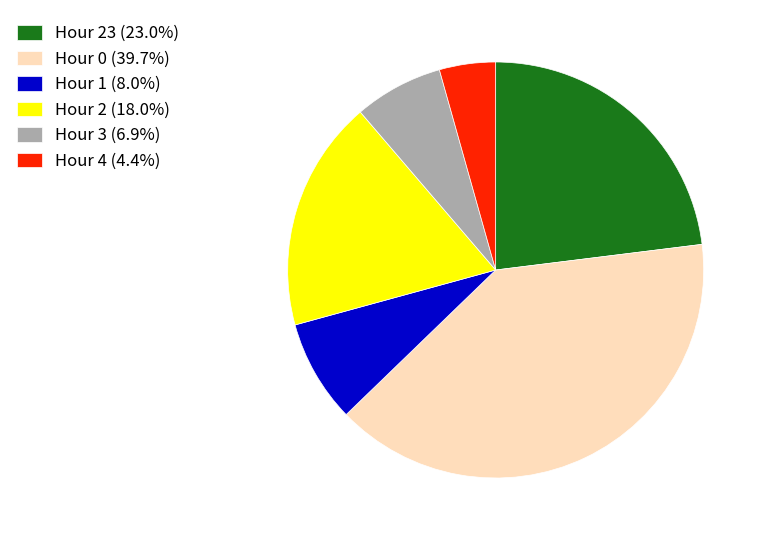

Approximately how many times larger is the value at Hour 3 (6.9%) compared to Hour 4 (4.4%)?

1.6